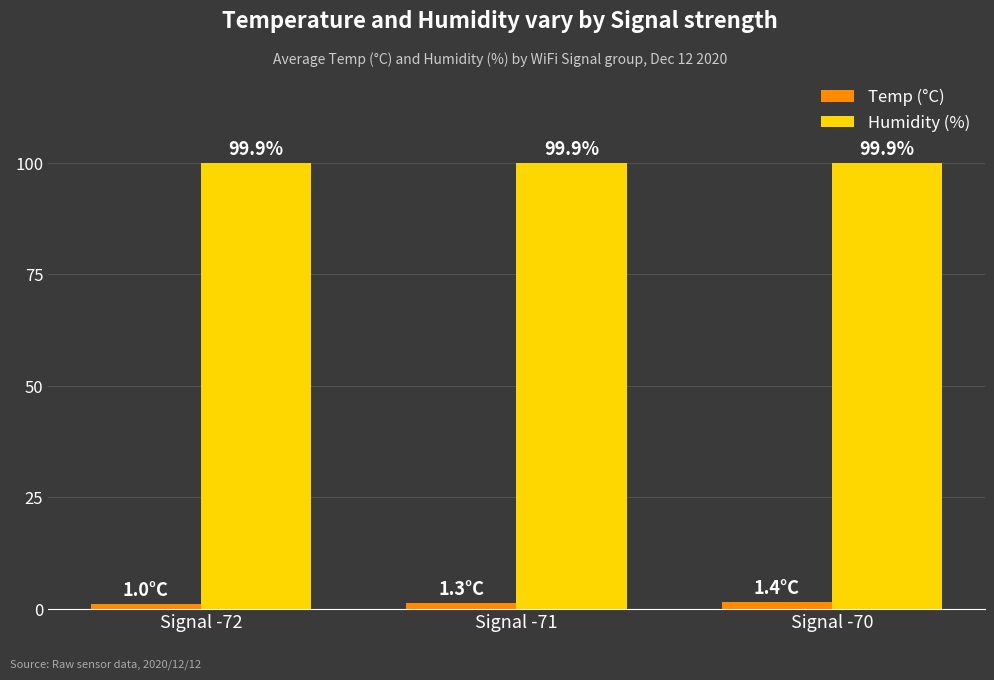

Which series changed the most between Signal -71 and Signal -70?

Temp (°C)